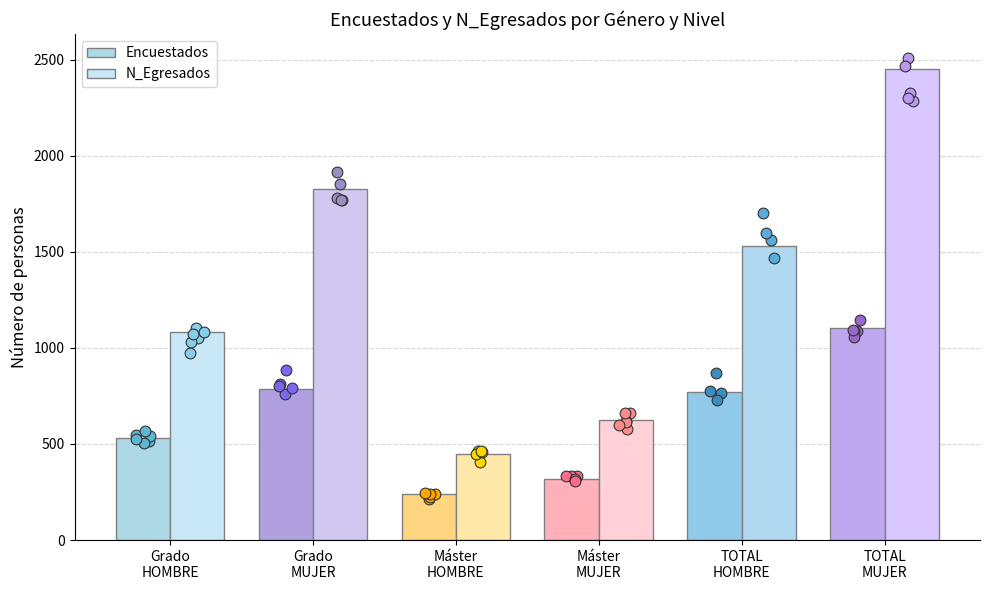

Which series has the largest total across all categories?

N_Egresados dots 0